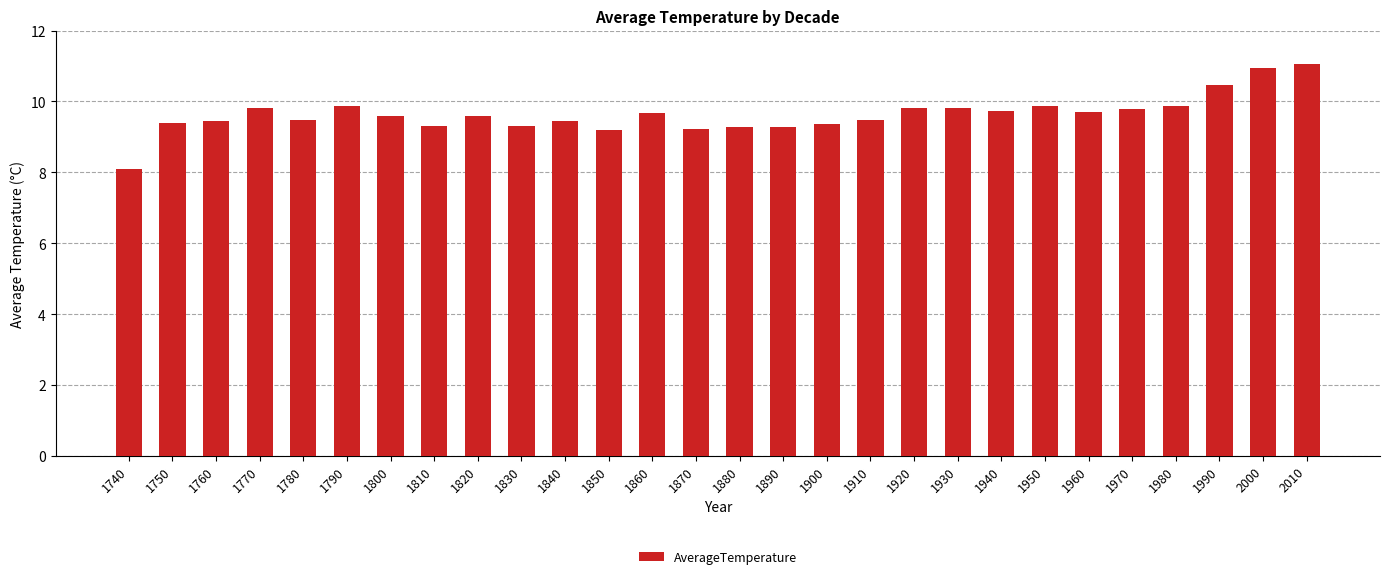

What is the value of the 14th bar from the left?

9.2